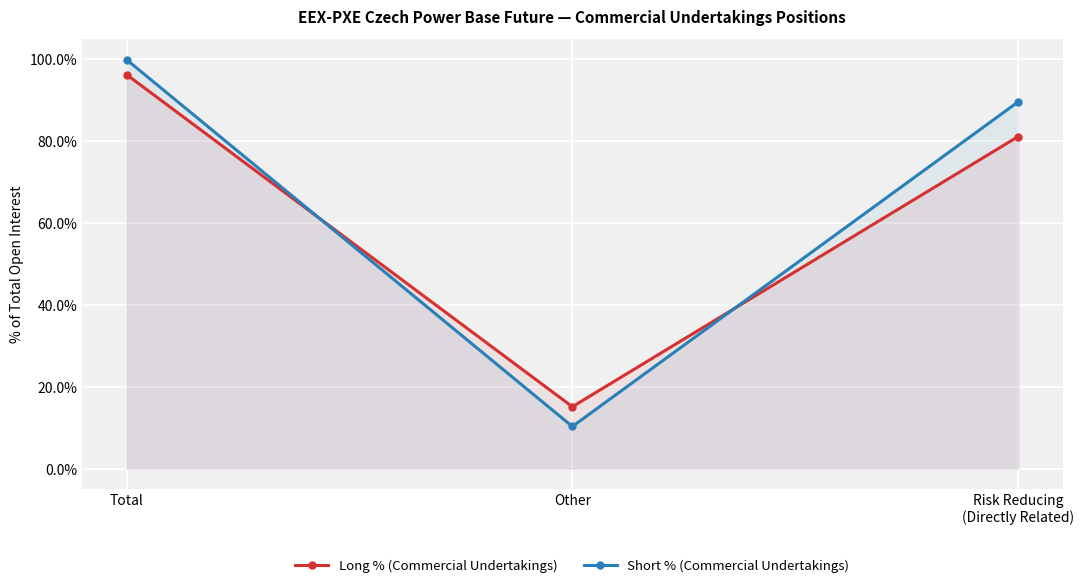

At which label is Long % (Commercial Undertakings) closest to 55?

Risk Reducing
(Directly Related)